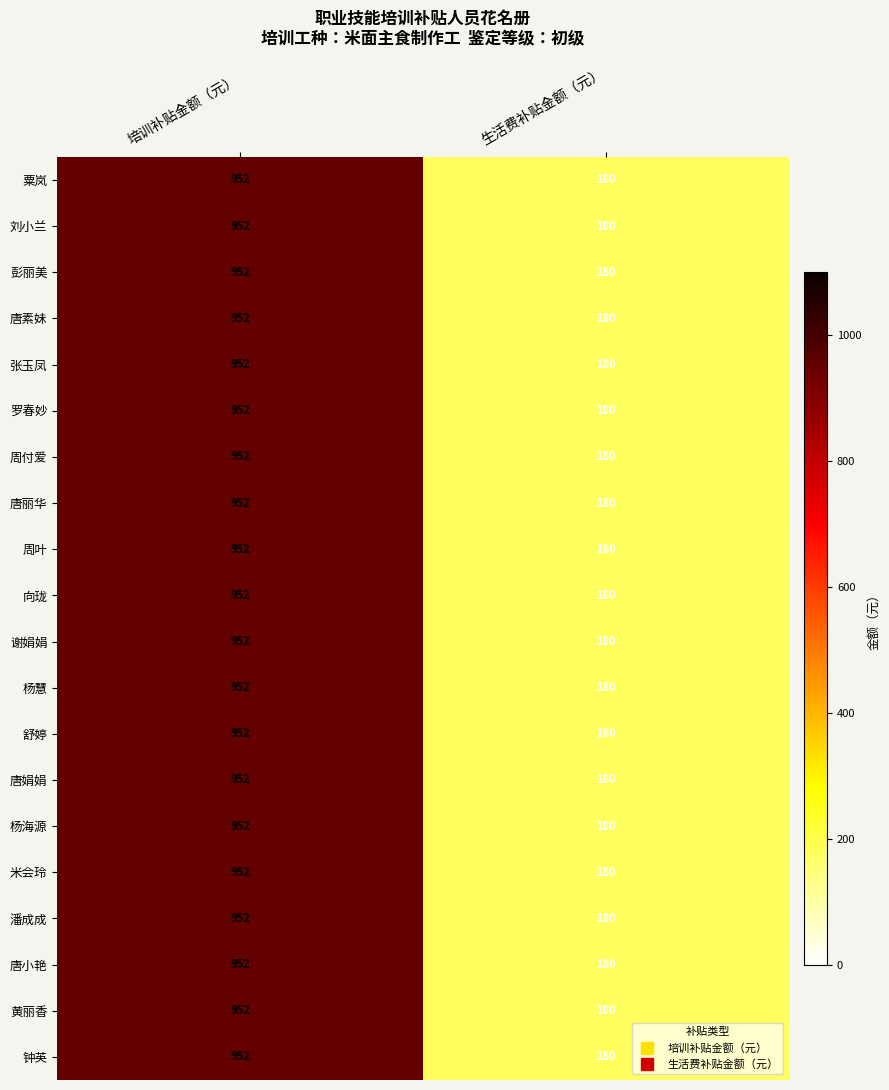

What is the sum of the 向珑 values at 生活费补贴金额（元） and 培训补贴金额（元）?

1132